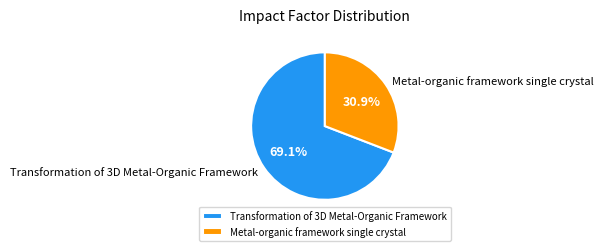

What is the ratio of the value at Metal-organic framework single crystal to the value at Transformation of 3D Metal-Organic Framework?

0.4